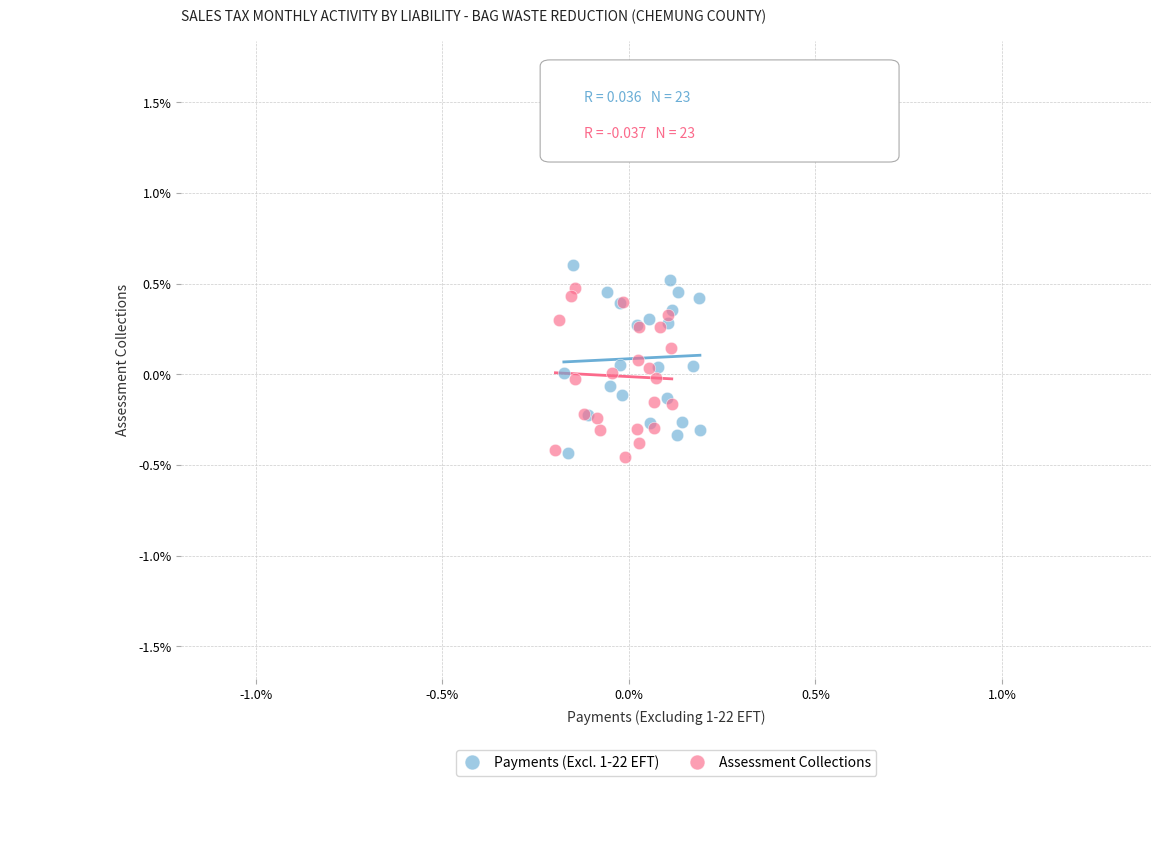

What are all the series names shown in the legend?

Payments (Excl. 1-22 EFT), Assessment Collections